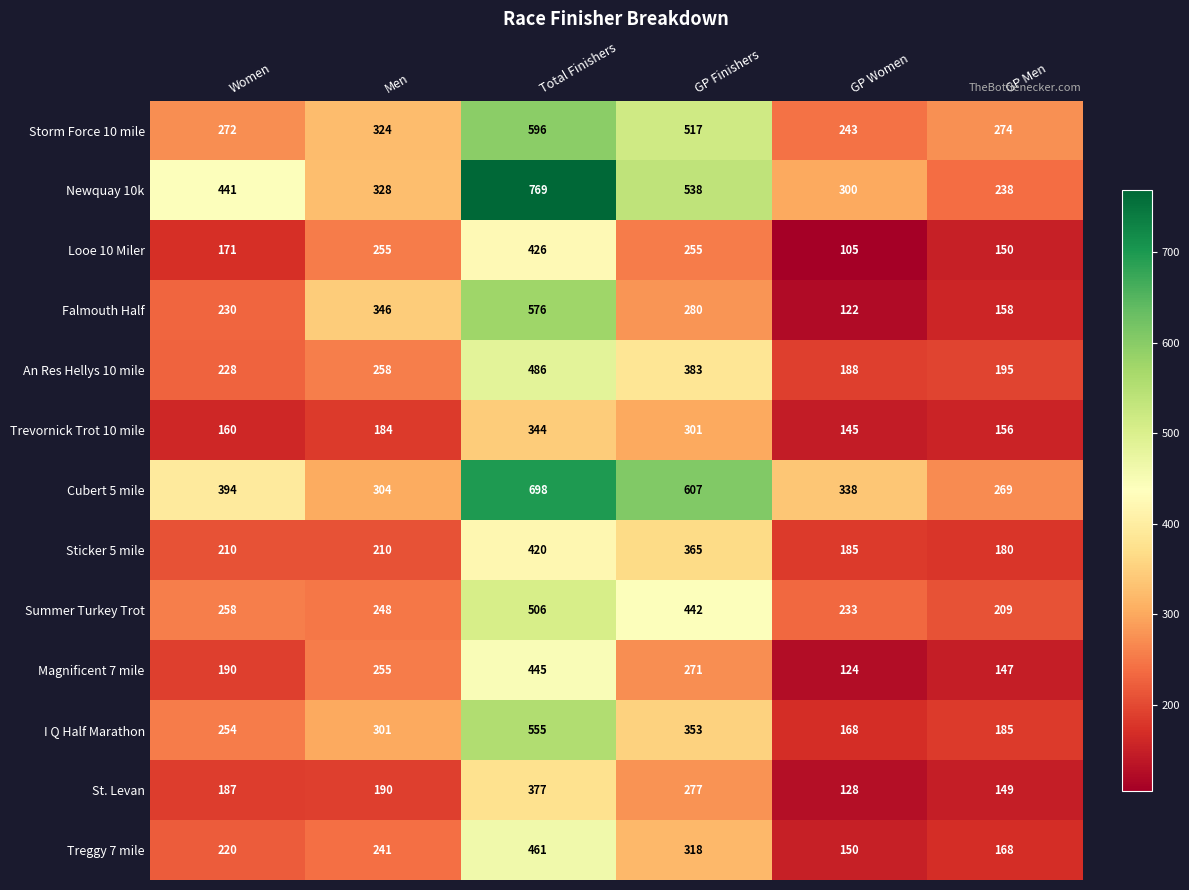

Is the value of Newquay 10k at GP Men greater than the value of Summer Turkey Trot at GP Men?

Yes